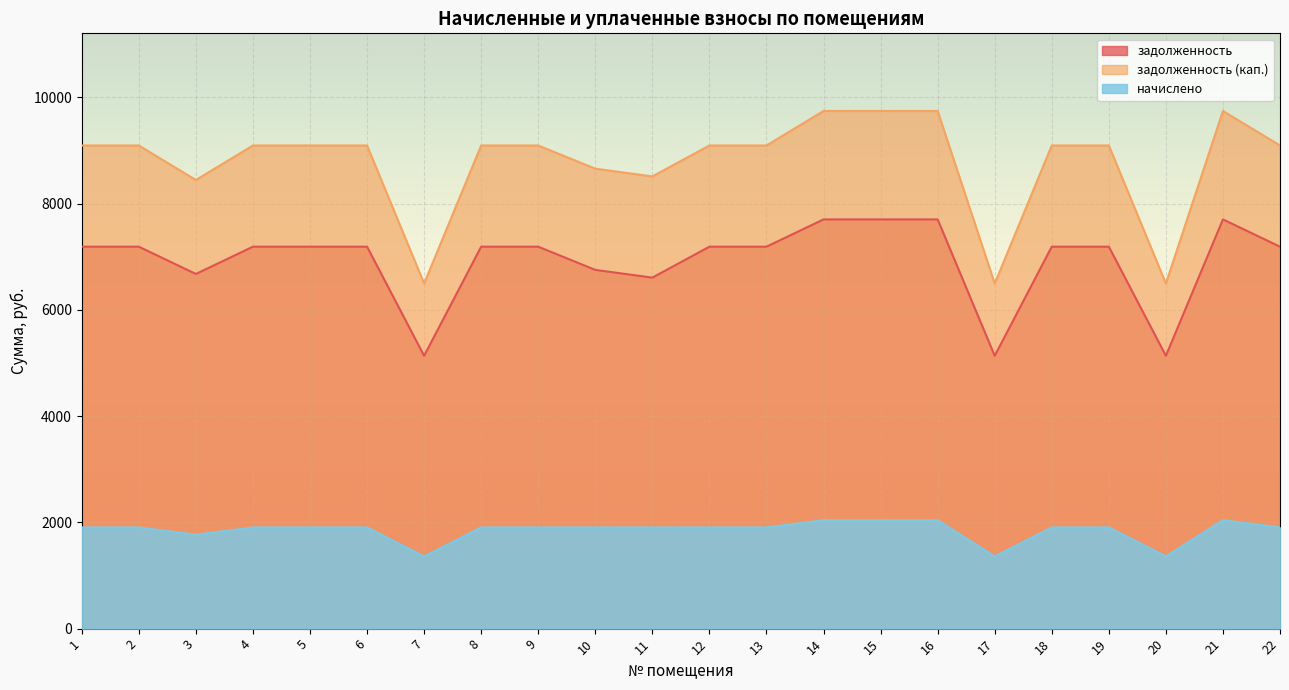

List the series in order of their overall mean, lowest first.

начислено, задолженность, задолженность (кап.)